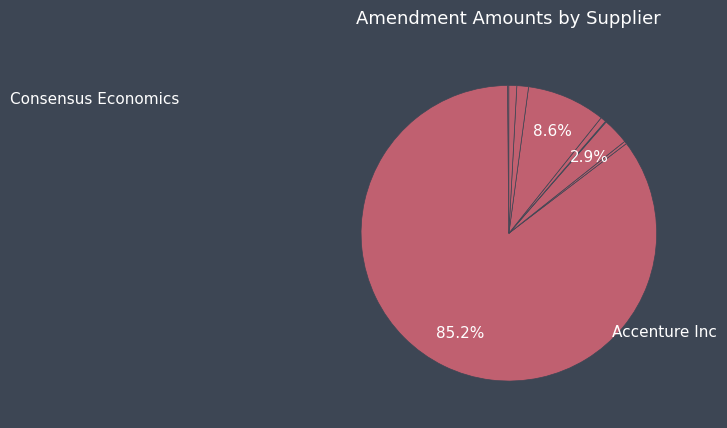

What is the largest slice in the pie chart?

Accenture Inc